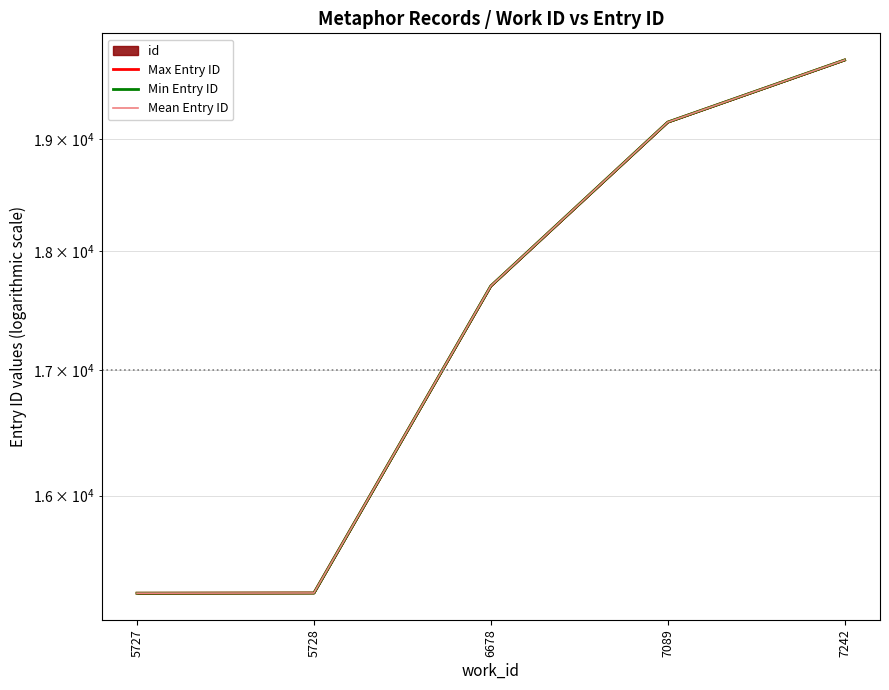

List the labels in order of Max Entry ID value, smallest first.

5727, 5728, 6678, 7089, 7242